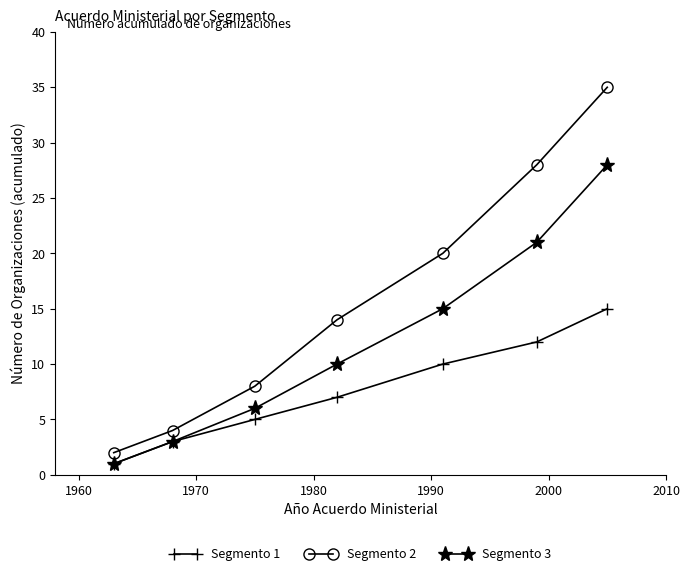

Reading left to right, list all the values displayed in this chart.

Segmento 1: 1	3	5	7	10	12	15
Segmento 2: 2	4	8	14	20	28	35
Segmento 3: 1	3	6	10	15	21	28